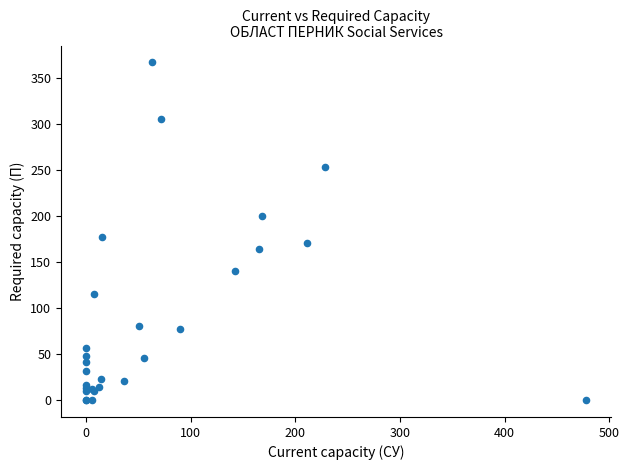

What Y value in the scatter plot is closest to 183?

177